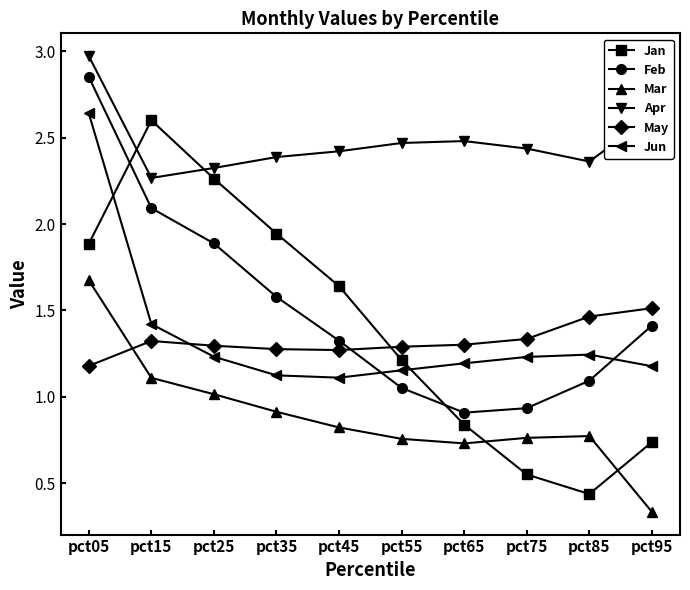

What are all the series names shown in the legend?

Jan, Feb, Mar, Apr, May, Jun